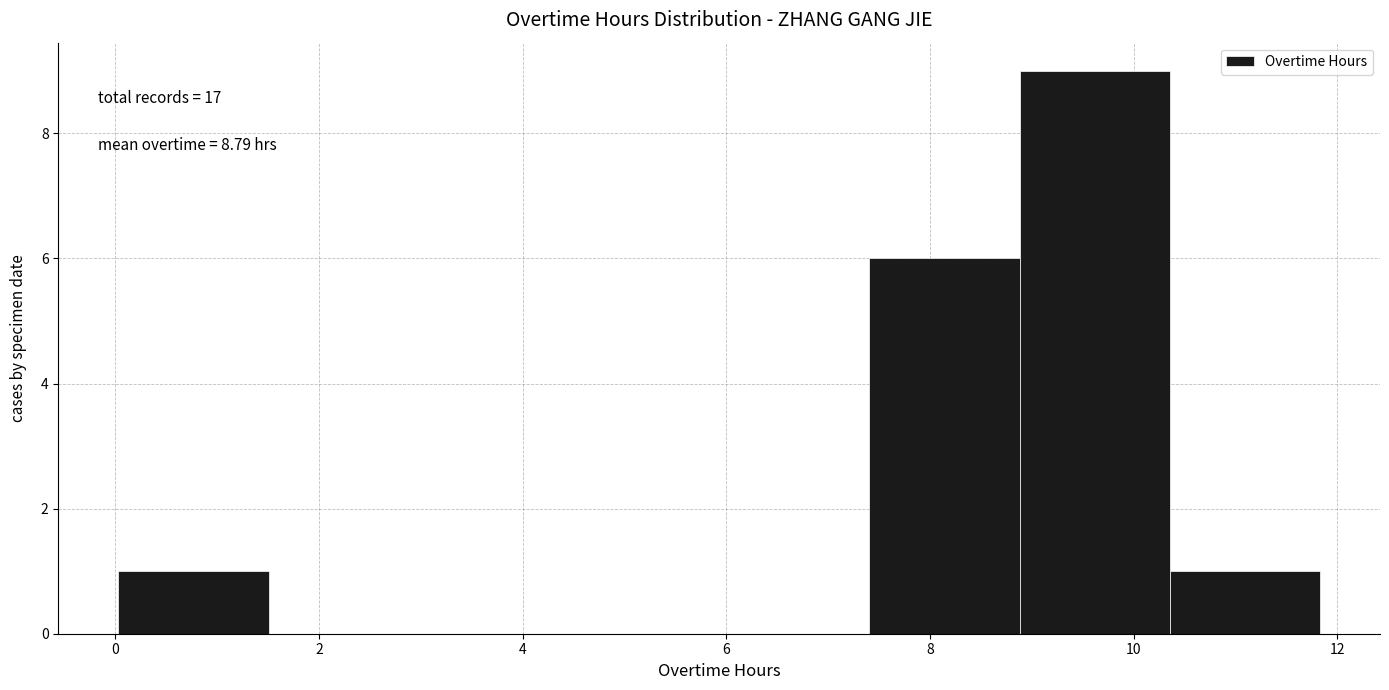

Which range on the x-axis has the tallest bar?

8.8 to 10.4